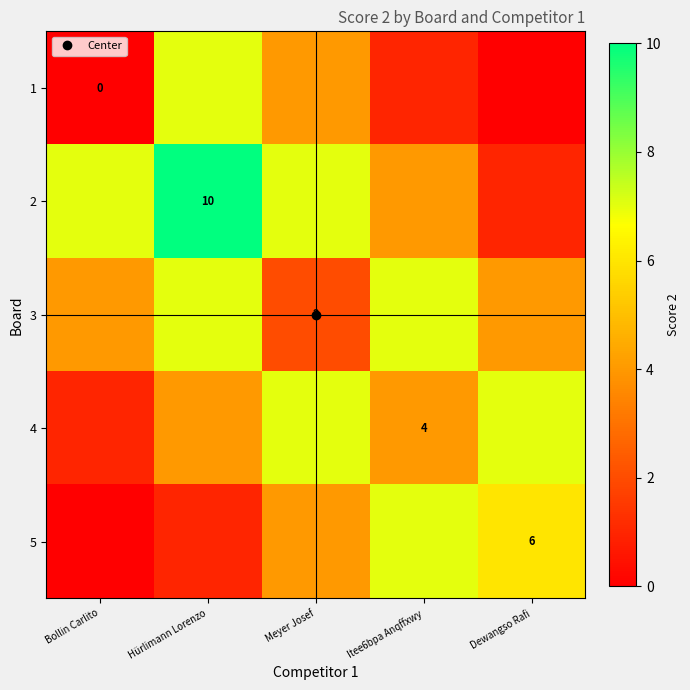

At which label does 4 first exceed 4?

Meyer Josef